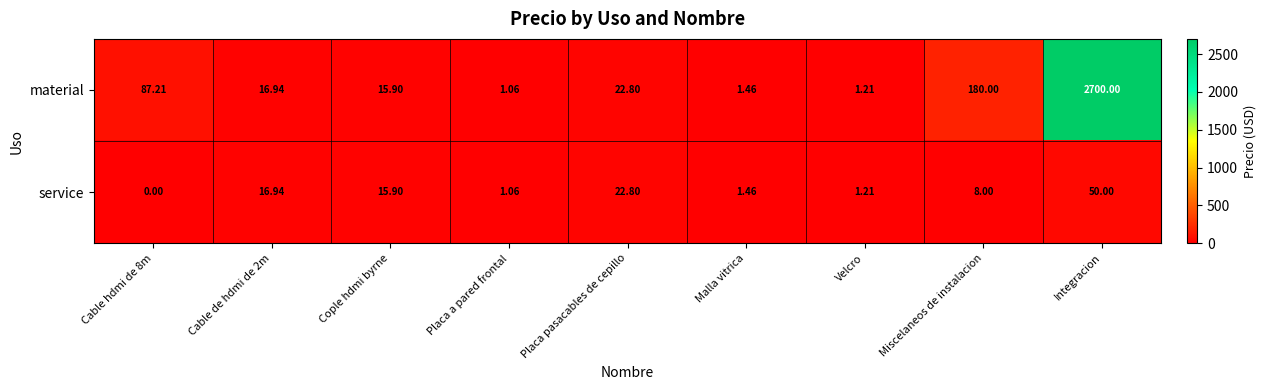

How many data points in service are less than 8?

4